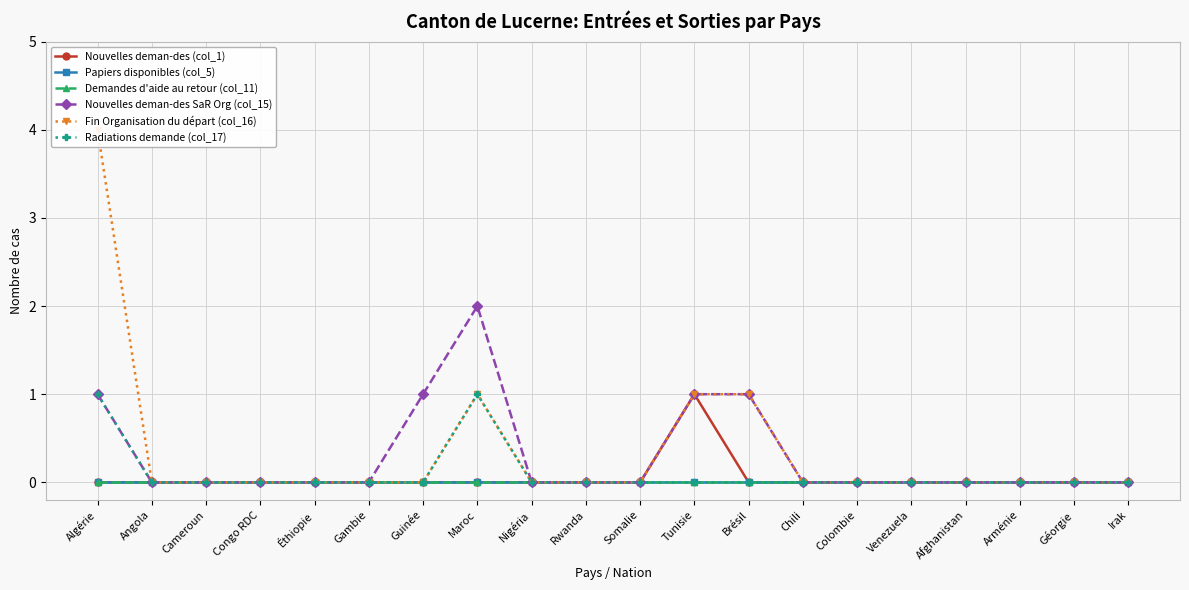

Rank the series by their maximum value, from lowest to highest.

Papiers disponibles (col_5), Demandes d'aide au retour (col_11), Nouvelles deman-des (col_1), Radiations demande (col_17), Nouvelles deman-des SaR Org (col_15), Fin Organisation du départ (col_16)